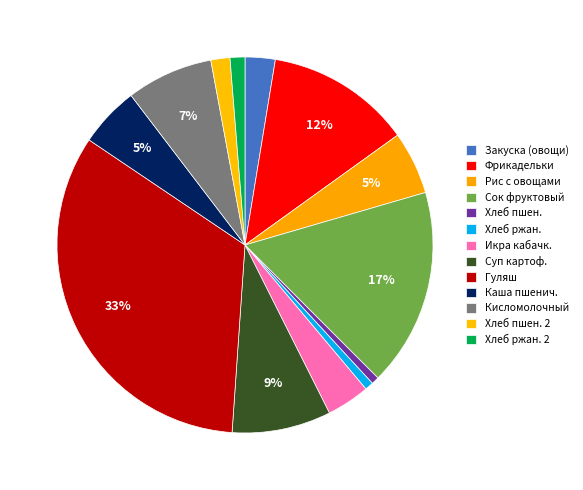

How many segments does this pie chart have?

13